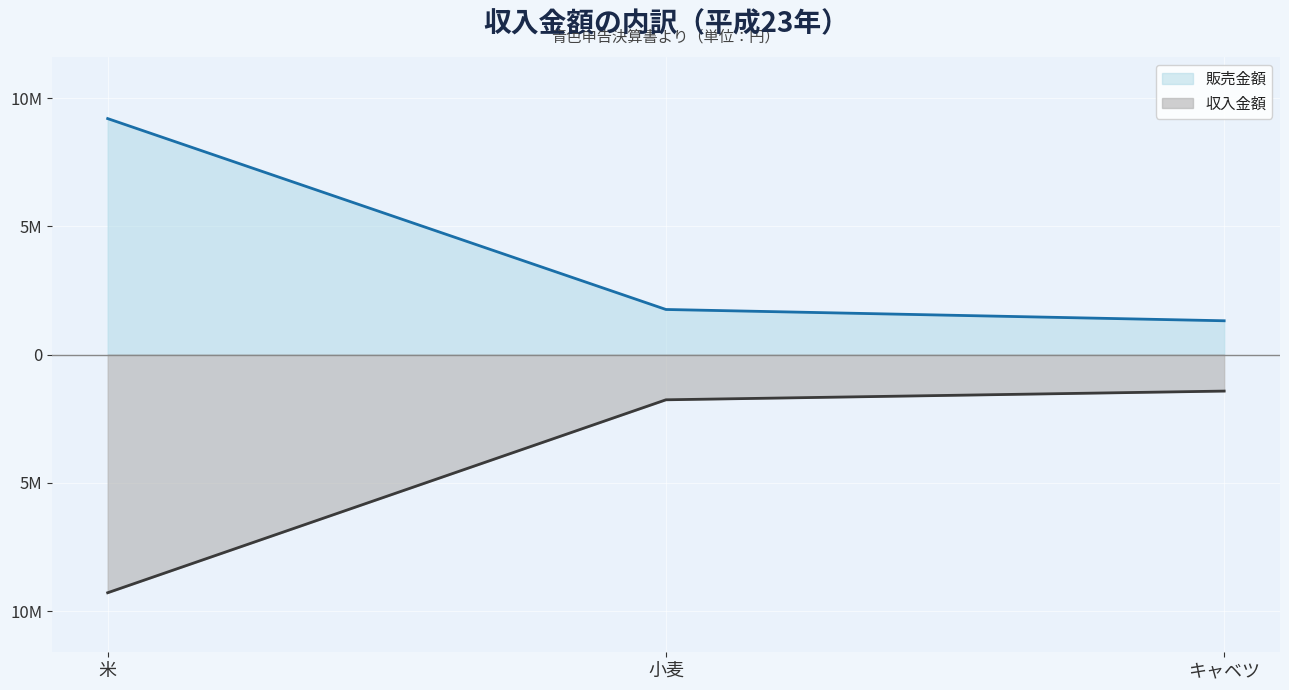

Does the chart display data point markers on the line(s)?

No